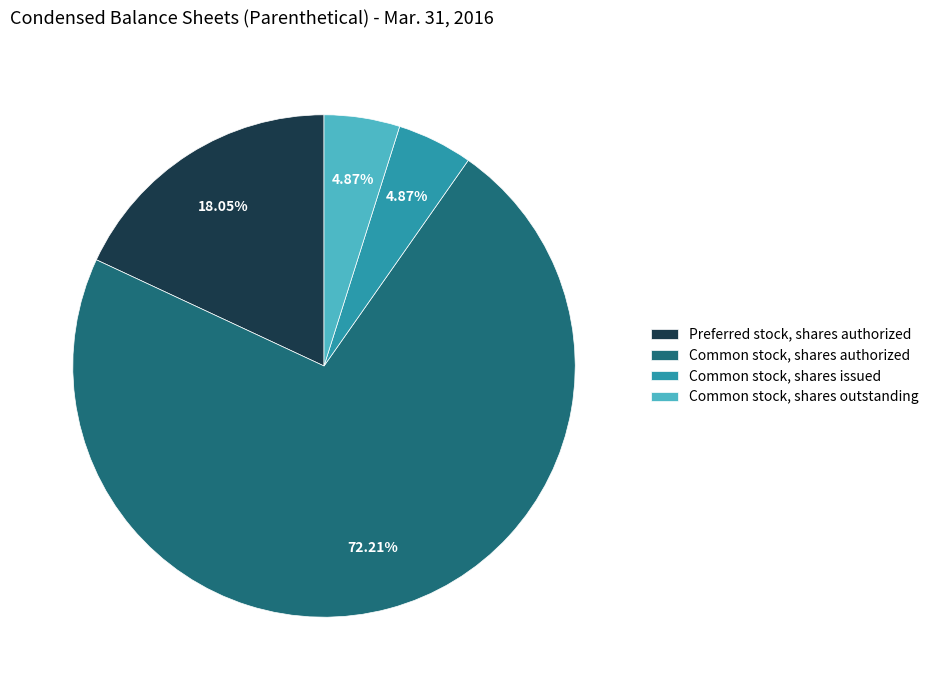

How many slices are in this pie chart?

4